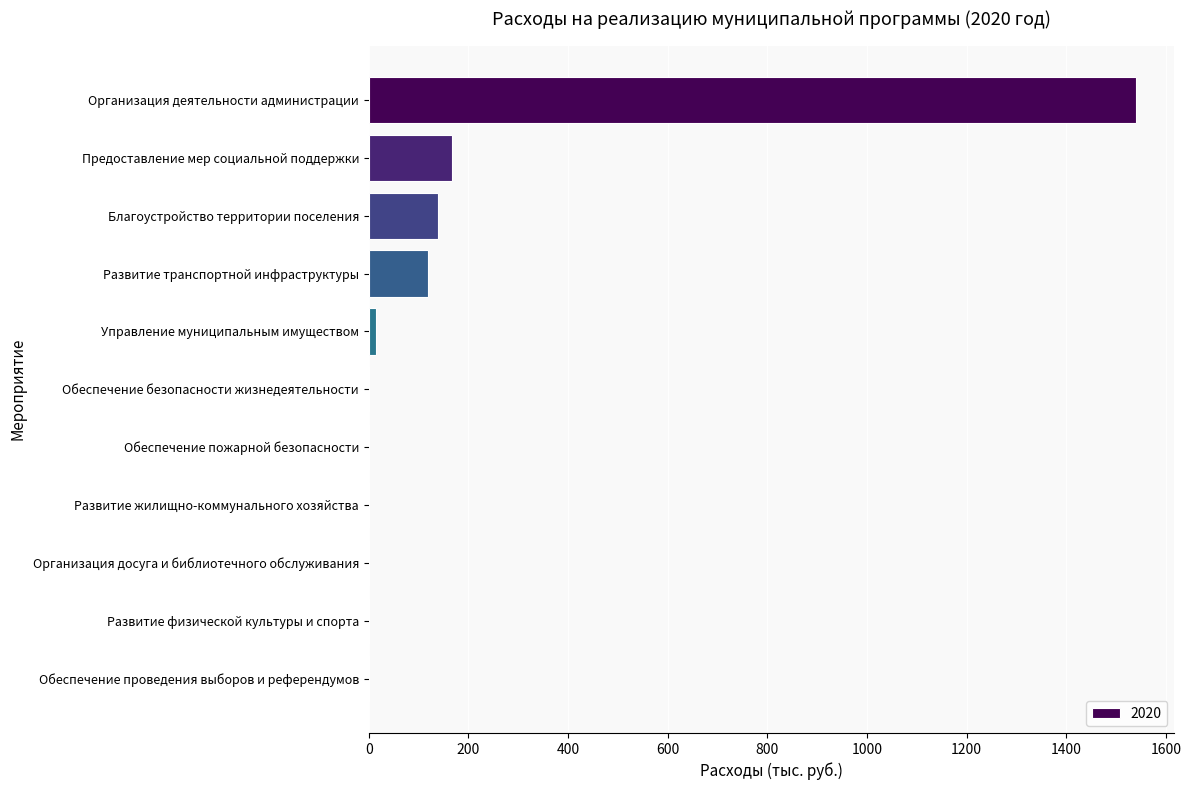

Count the number of data series in this chart.

1